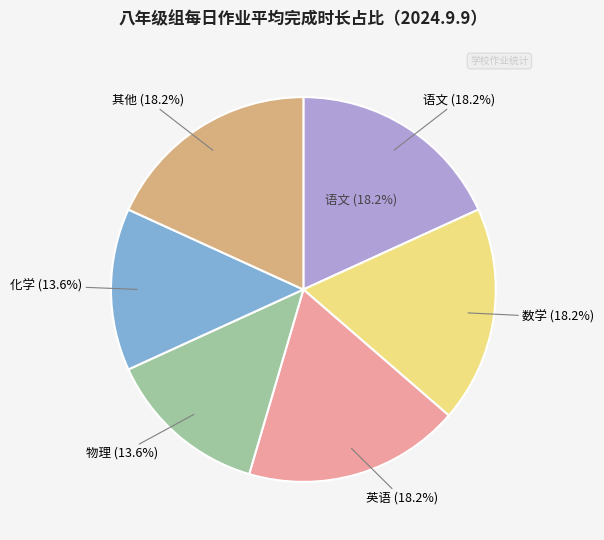

What is the largest slice in the pie chart?

语文